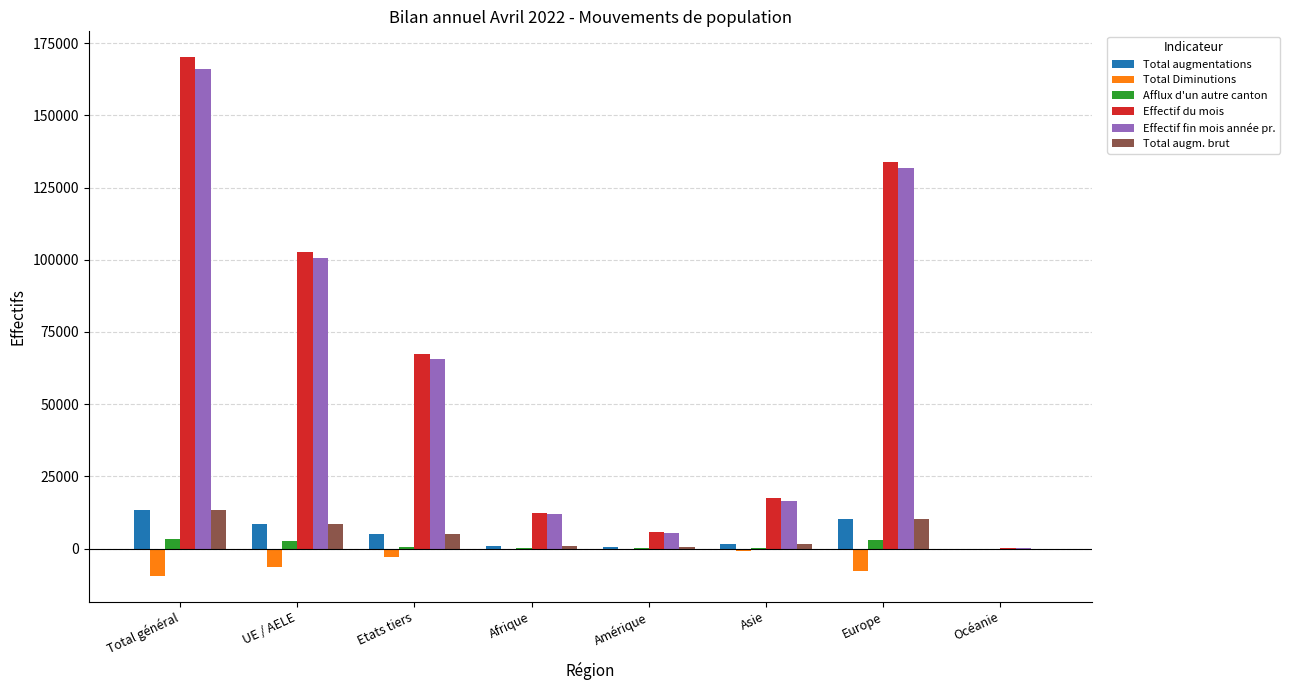

Which series changed the most between Total général and Europe?

Effectif du mois